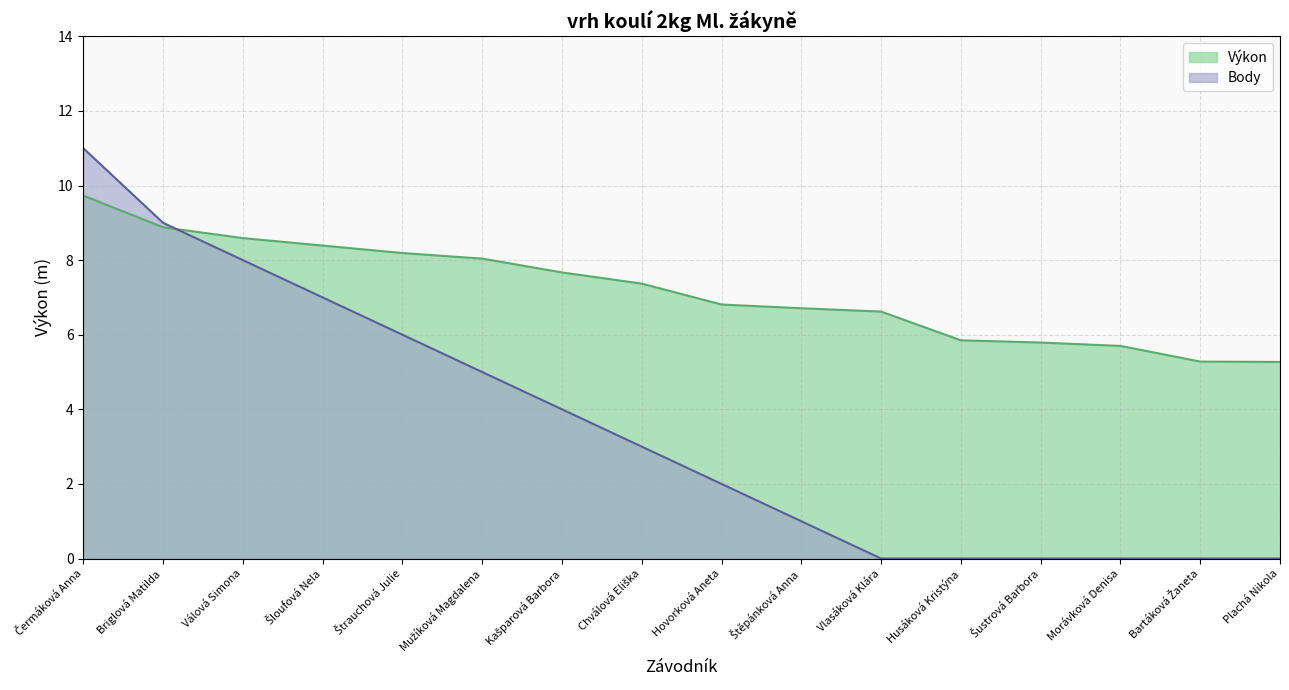

How many distinct data groups are displayed?

2